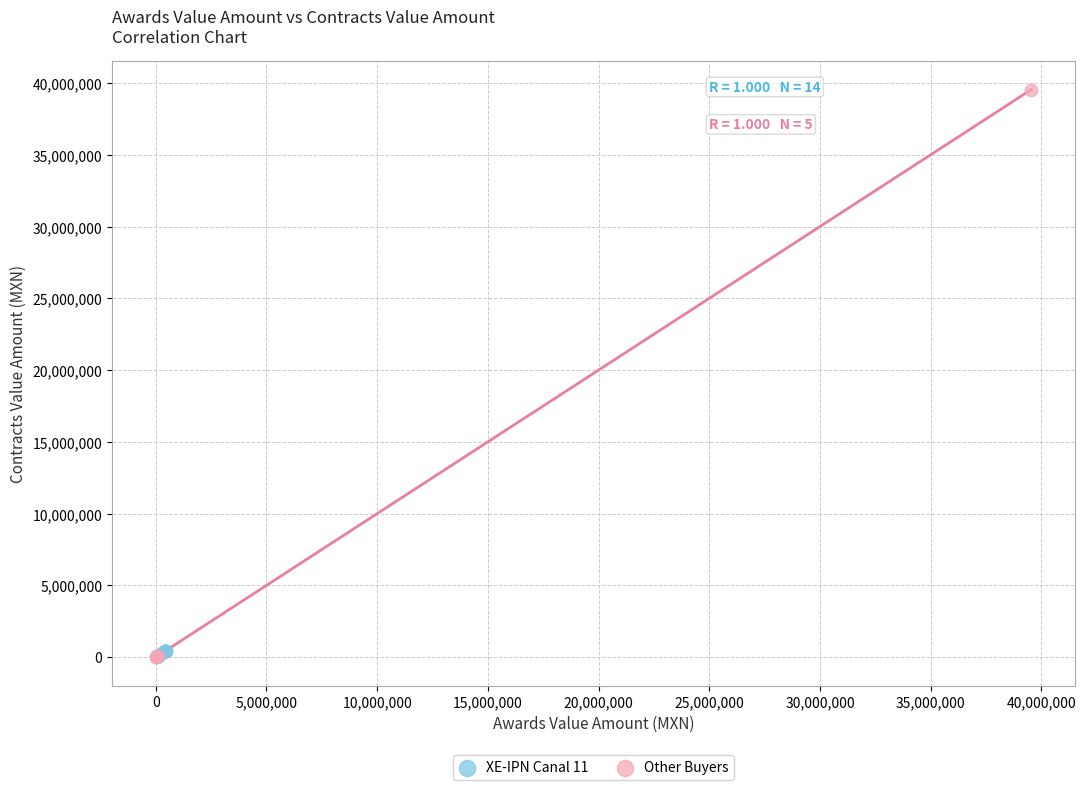

Which series contains the highest Y value?

Other Buyers